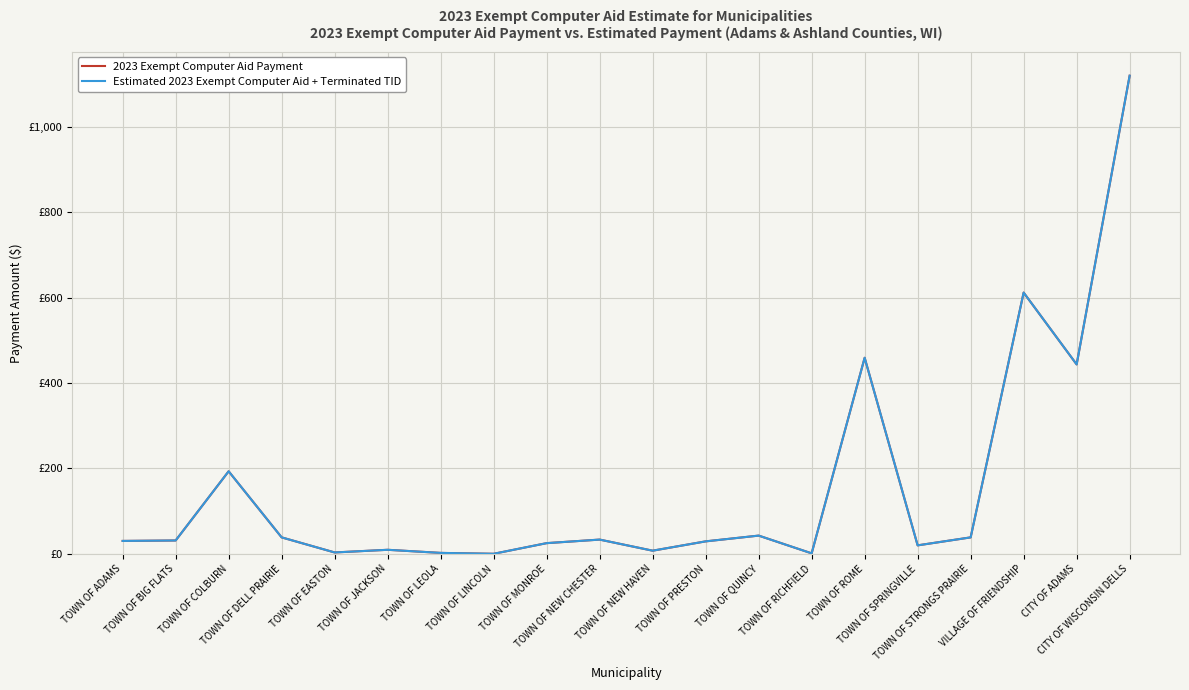

Read the 2023 Exempt Computer Aid Payment value at TOWN OF EASTON.

3.1